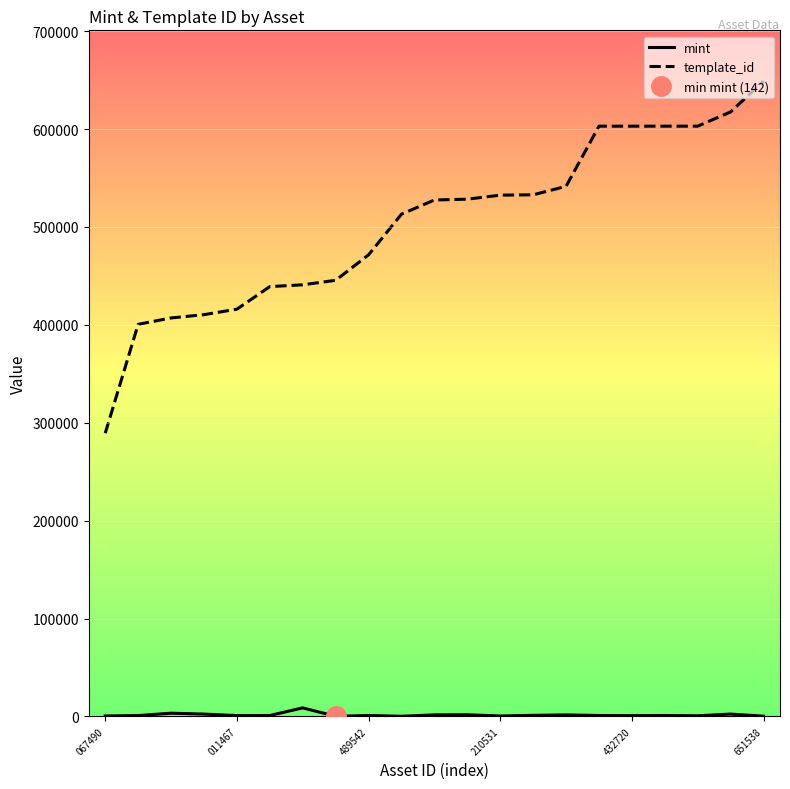

At which label does template_id reach its minimum?

067490